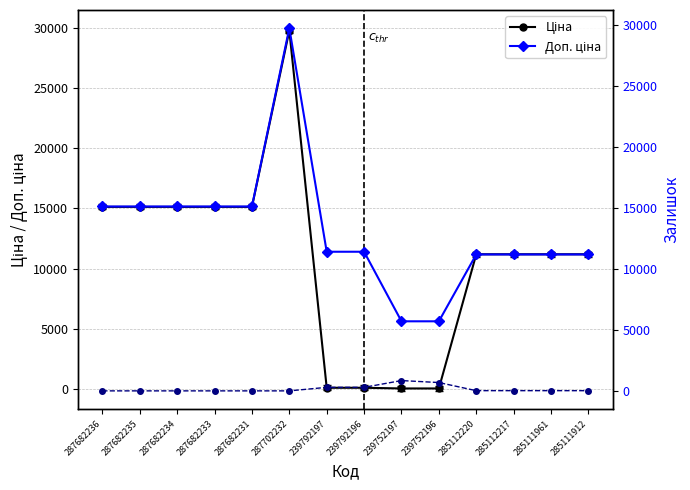

At which label is Залишок closest to 422?

239792196